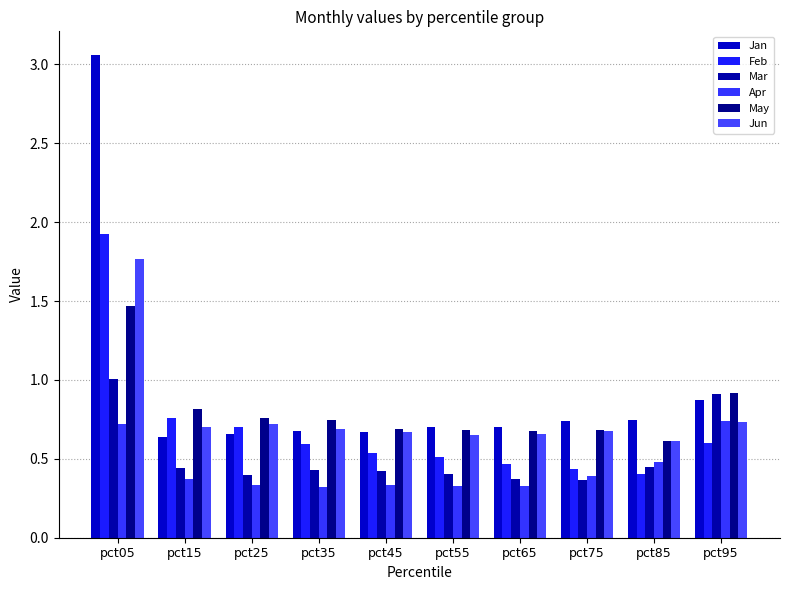

How many series are shown in this chart?

6